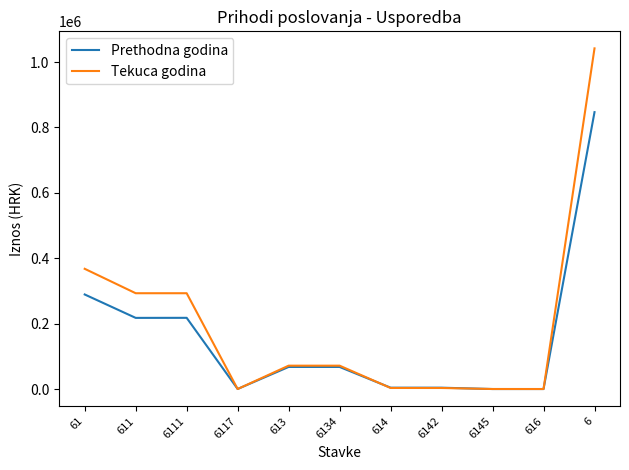

What is the difference between the highest and lowest values at 6142?

900.6